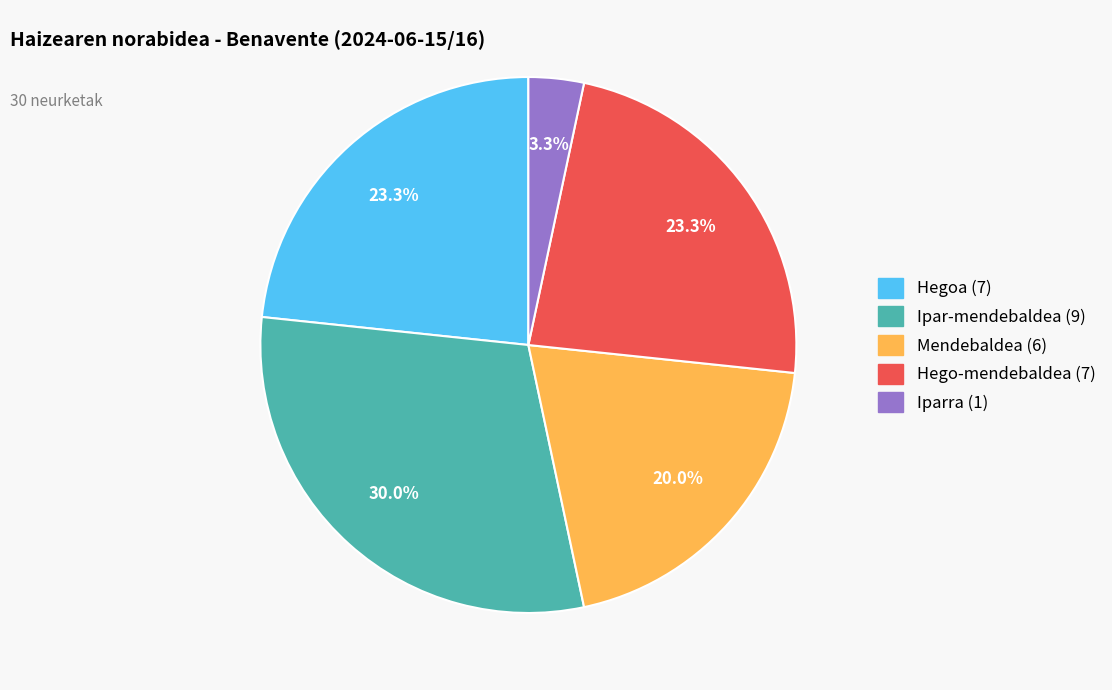

How many slices are in this pie chart?

5